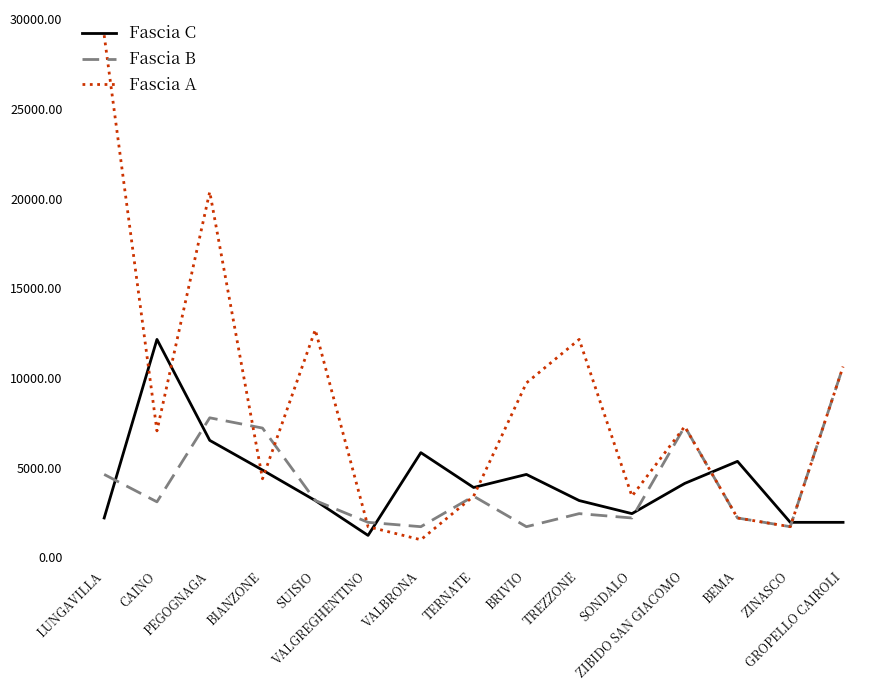

What is the total value across all series at ZIBIDO SAN GIACOMO?

18696